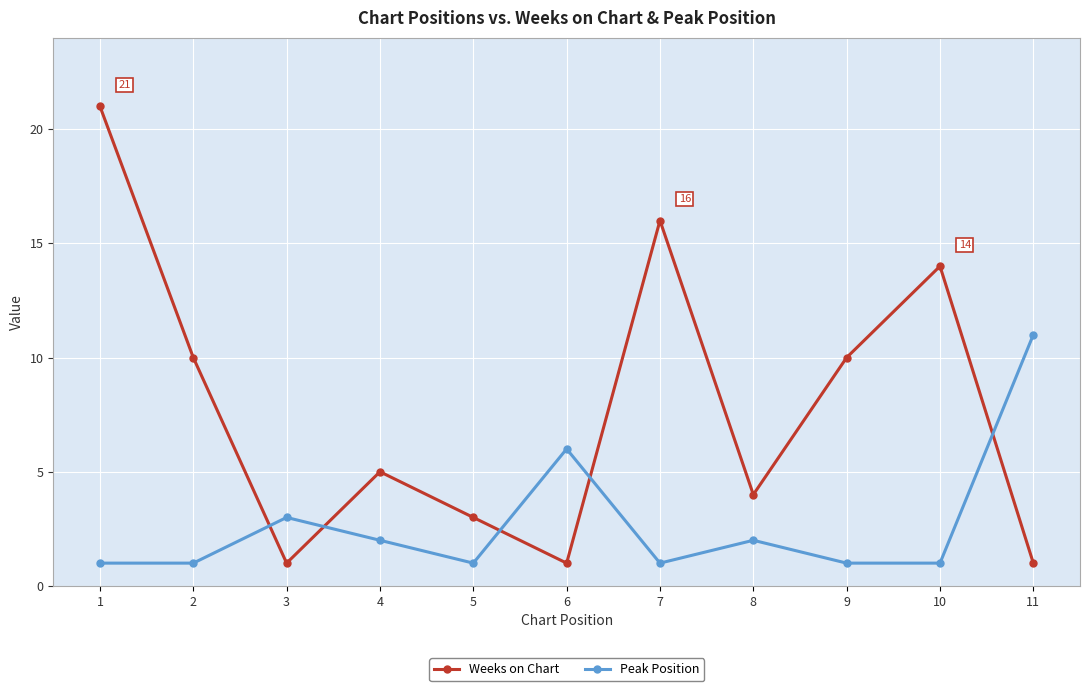

Between 5 and 6, which series saw the biggest shift?

Peak Position